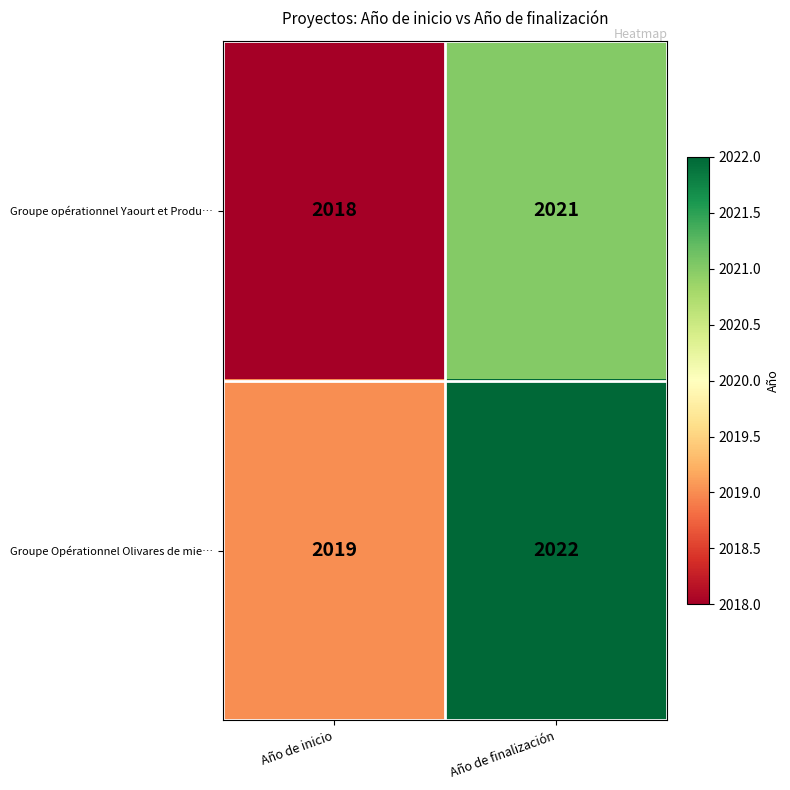

Reading right to left, transcribe all the data shown in this chart.

Groupe opérationnel Yaourt et Produ…: 2021	2018
Groupe Opérationnel Olivares de mie…: 2022	2019